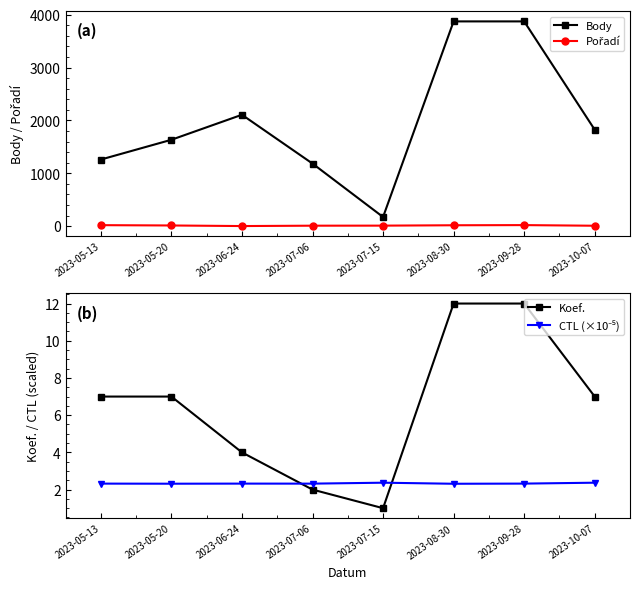

At which category does the chart reach its peak across all series?

2023-08-30